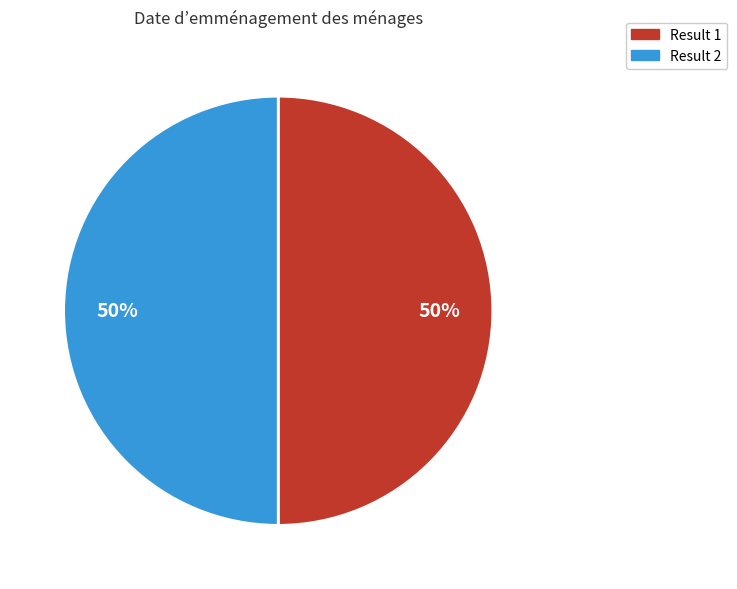

To the nearest percent, what is the average slice percentage?

50%